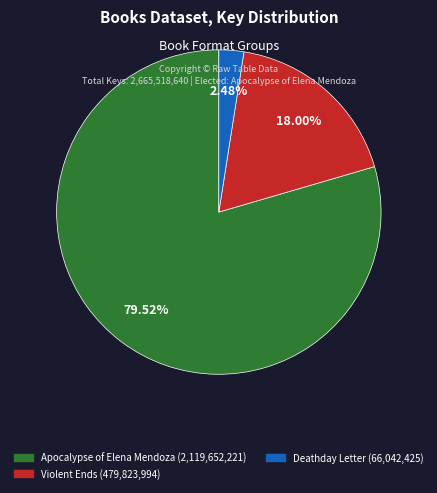

Is there a majority slice in this chart?

Yes